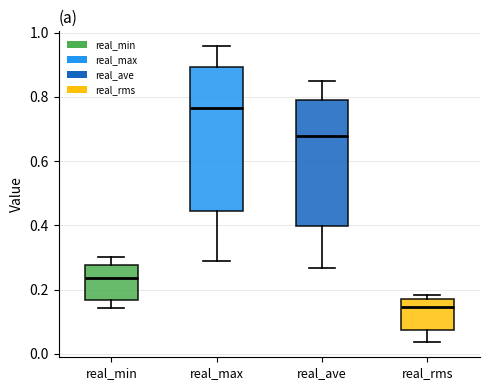

Reading left to right, transcribe this box plot: for each box, give where its median line is, the range the box spans, and where its two whiskers end, as read against the y-axis. The values are not printed on the chart, so give them approximately, as read against the axis.

real_min: median 0.24, box 0.16 to 0.28, whiskers 0.14 to 0.30
real_max: median 0.76, box 0.44 to 0.90, whiskers 0.28 to 0.96
real_ave: median 0.68, box 0.40 to 0.80, whiskers 0.26 to 0.84
real_rms: median 0.14, box 0.08 to 0.18, whiskers 0.04 to 0.18 (just above the box's upper edge)